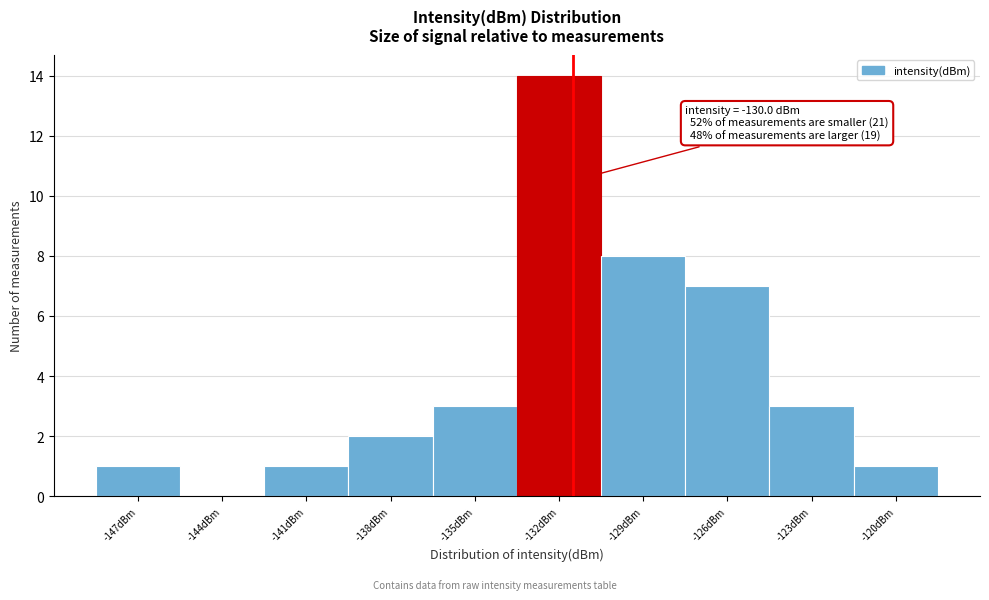

Reading left to right, transcribe all the data shown in this chart.

-147dBm=1	-144dBm=0	-141dBm=1	-138dBm=2	-135dBm=3	-132dBm=14	-129dBm=8	-126dBm=7	-123dBm=3	-120dBm=1